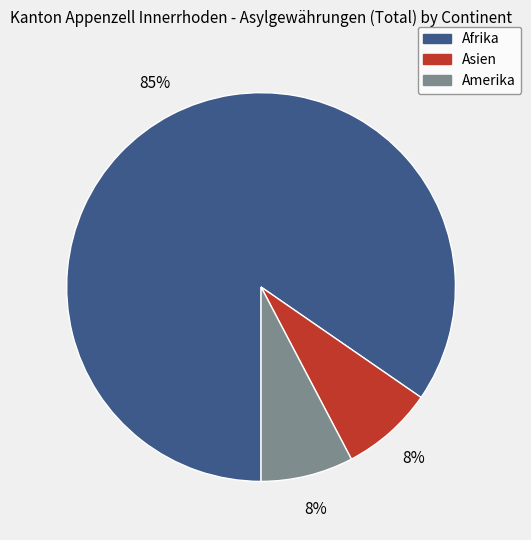

Combined, do Asien and Afrika account for over 50%?

Yes